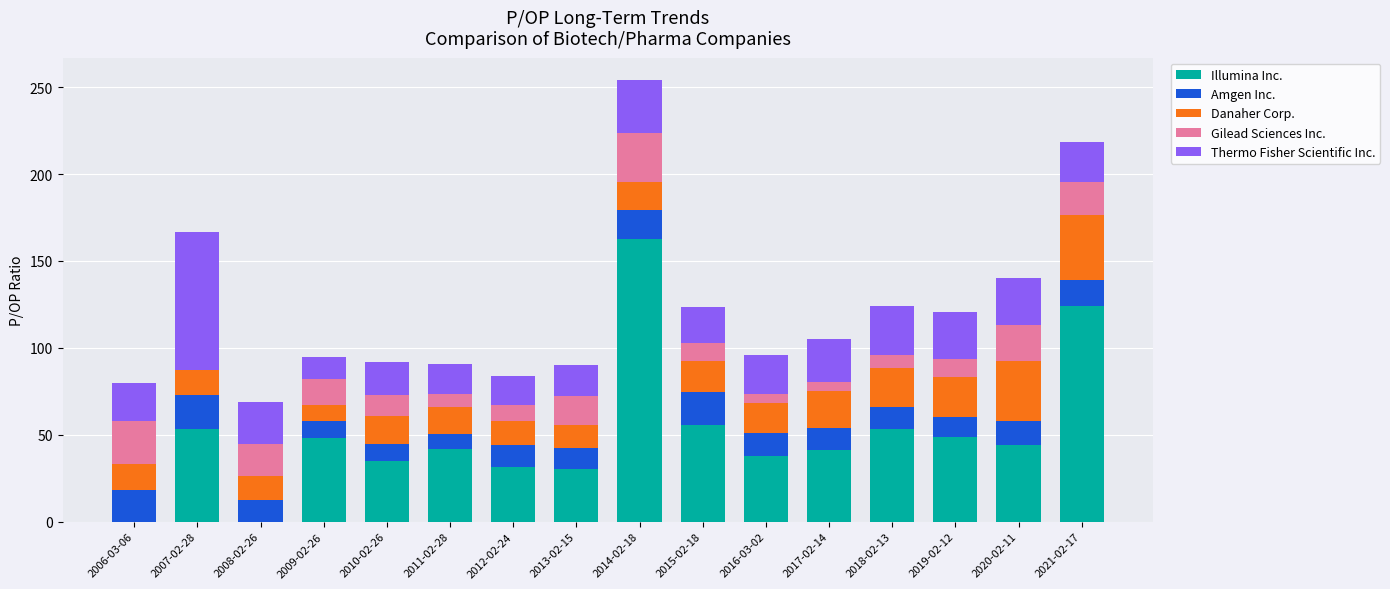

What is the highest value of the Illumina Inc. series?

162.9